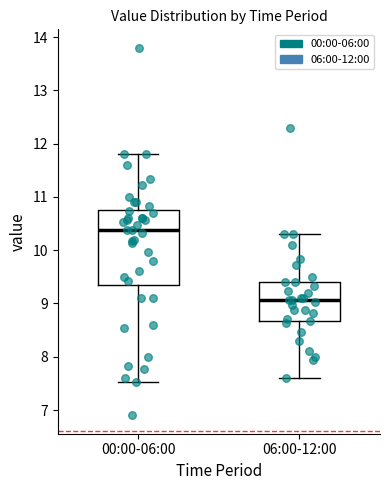

Which box is the tallest, from its lower edge to its upper edge?

00:00-06:00